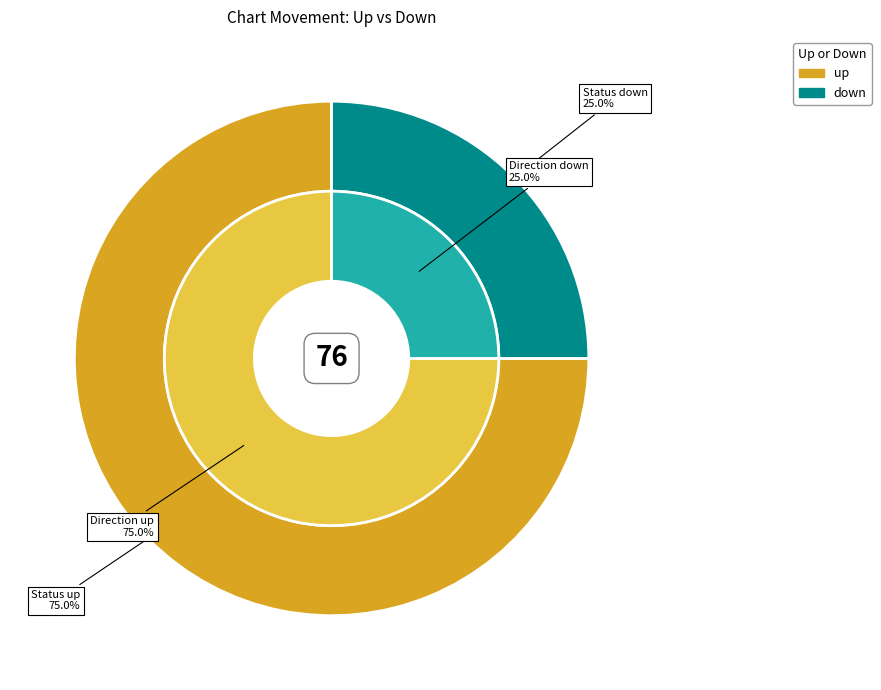

How many slices are in this pie chart?

2